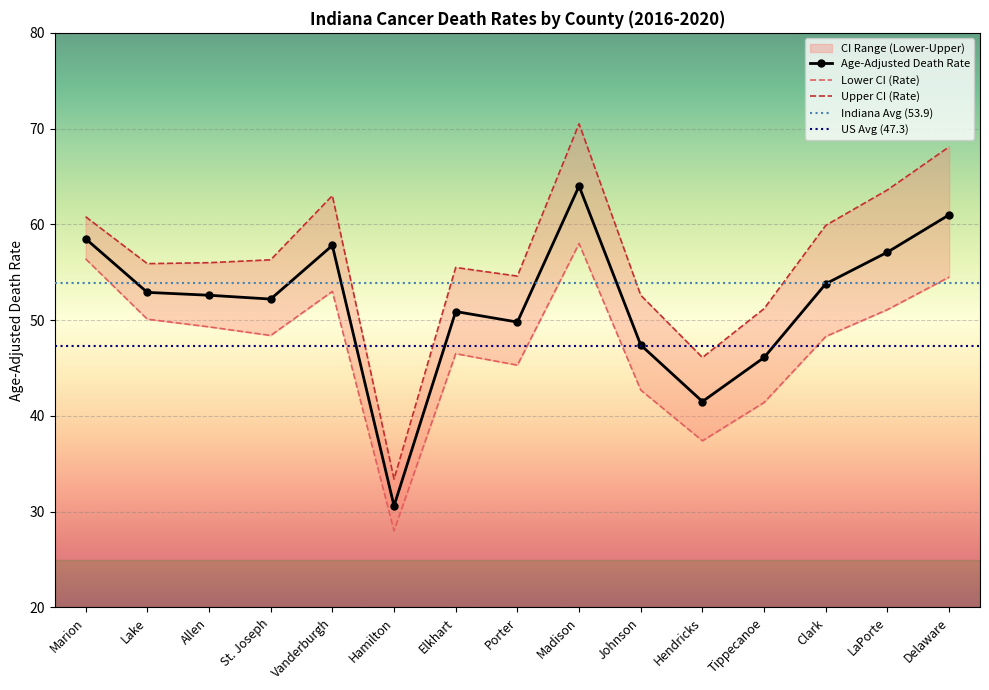

True or false: Lower CI (Rate) and Upper CI (Rate) cross at least once.

False